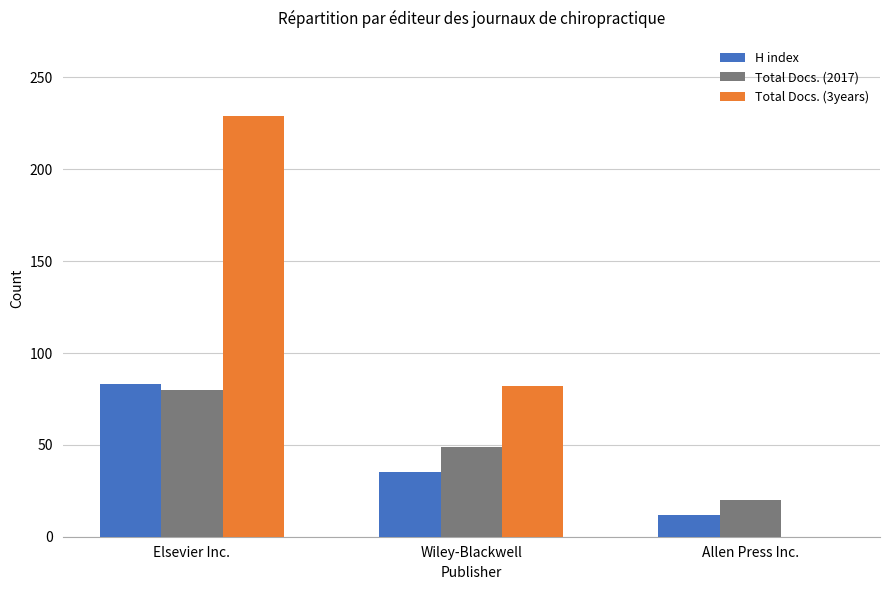

True or false: Total Docs. (3years) has a value of 229 at Elsevier Inc..

True